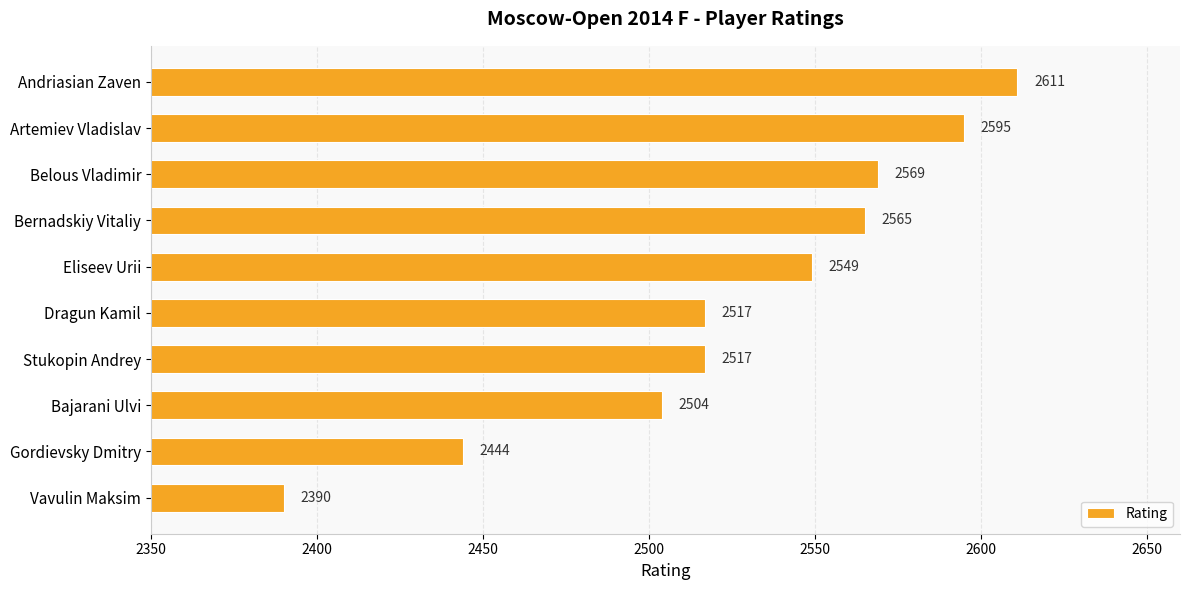

Is it true that the value at Andriasian Zaven is 3428?

False